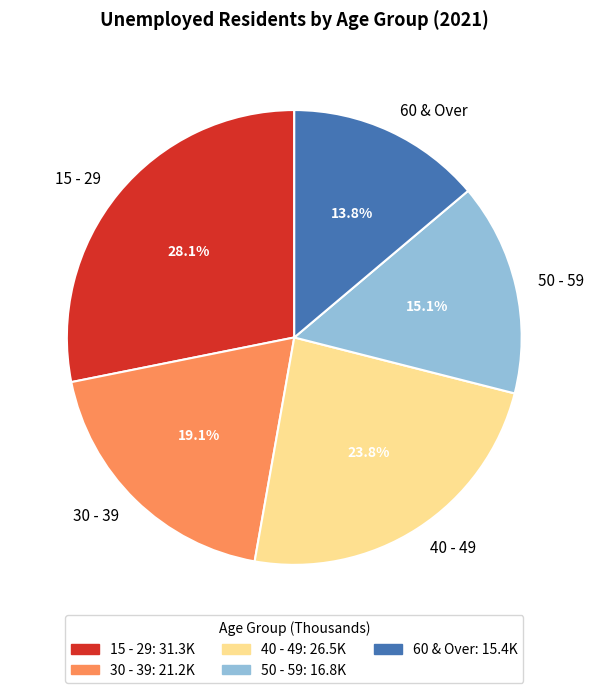

To the nearest percent, what is the average slice percentage?

20%